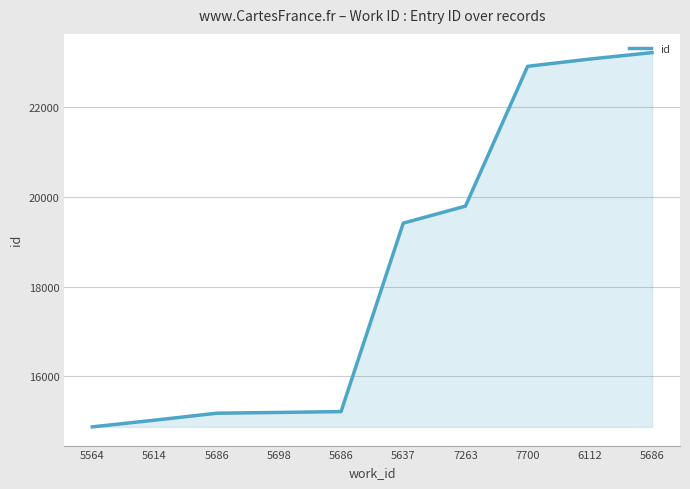

How many lines are shown in the chart?

1